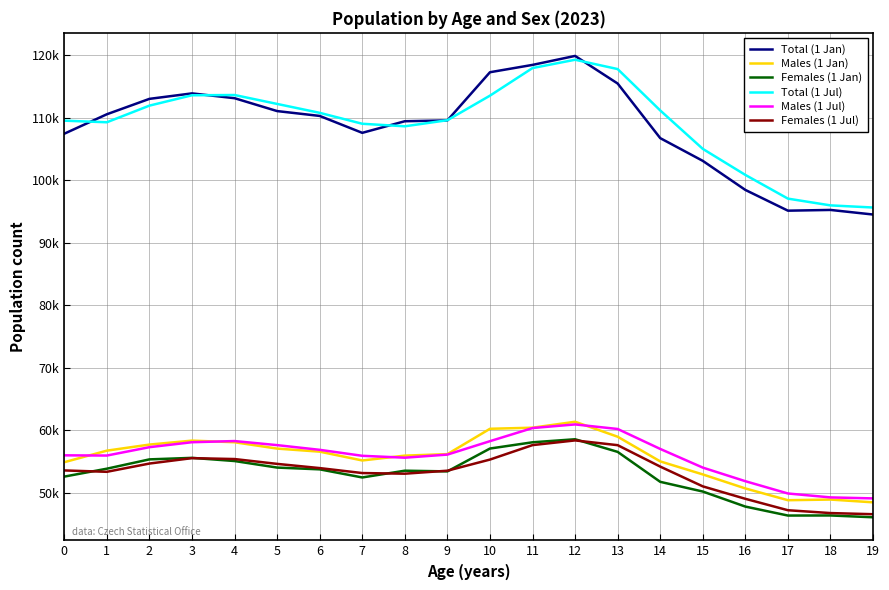

What is the value of the Females (1 Jul) point at the 8th from the left?

53155